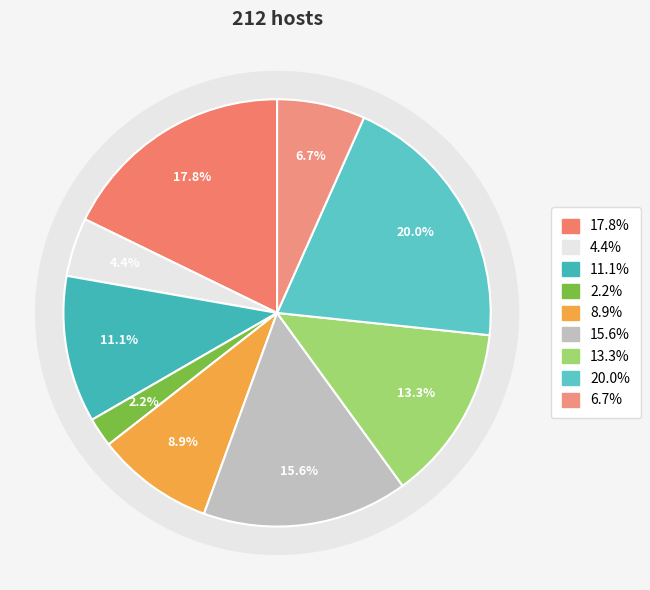

To the nearest percent, what is the combined percentage of 3 and 7?

24%